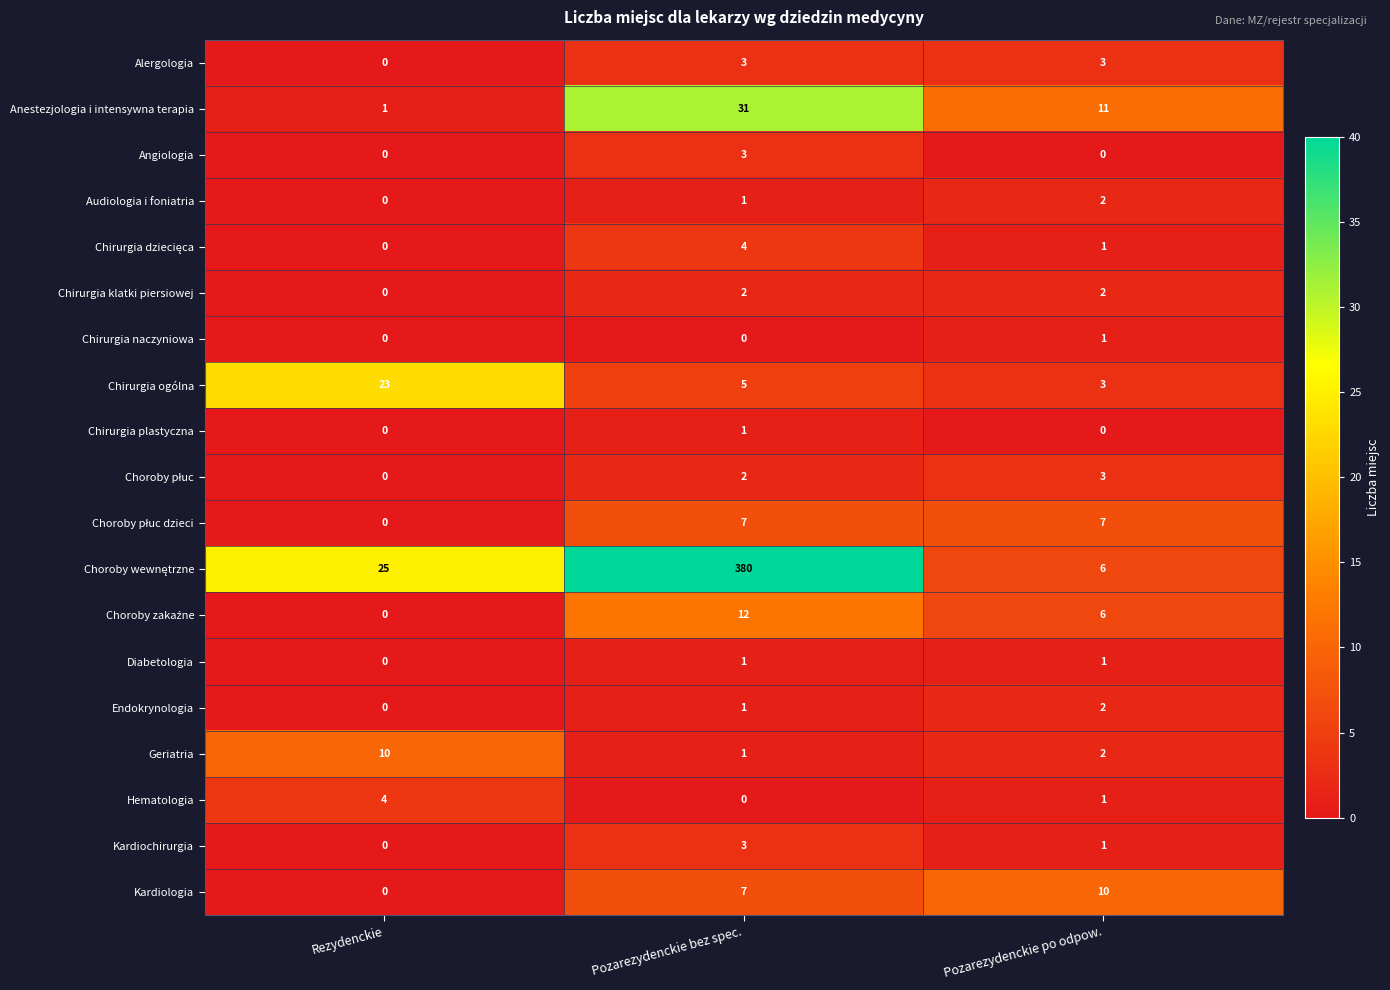

How many data points in Kardiologia are less than 7?

1